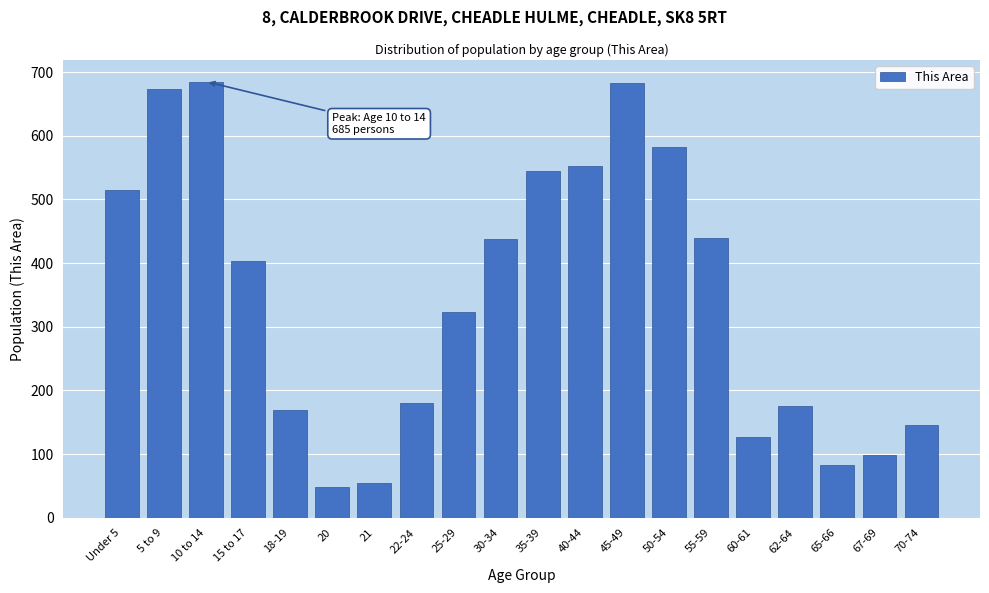

What is the difference between the second highest and minimum values?

634